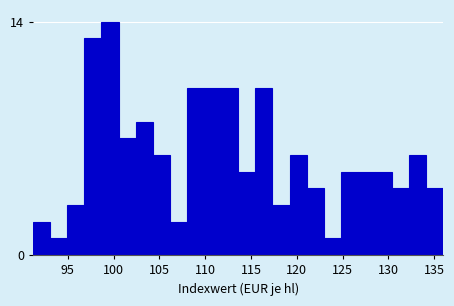

Read against the x-axis, roughly where is the centre of the tallest bar?

99.5